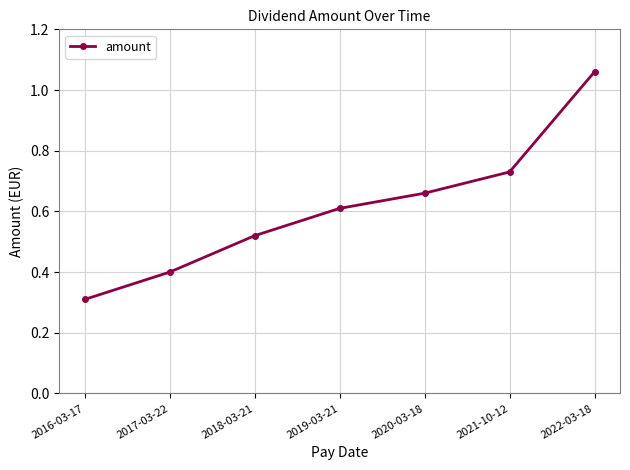

What is the change in value from 2018-03-21 to 2021-10-12?

+0.2